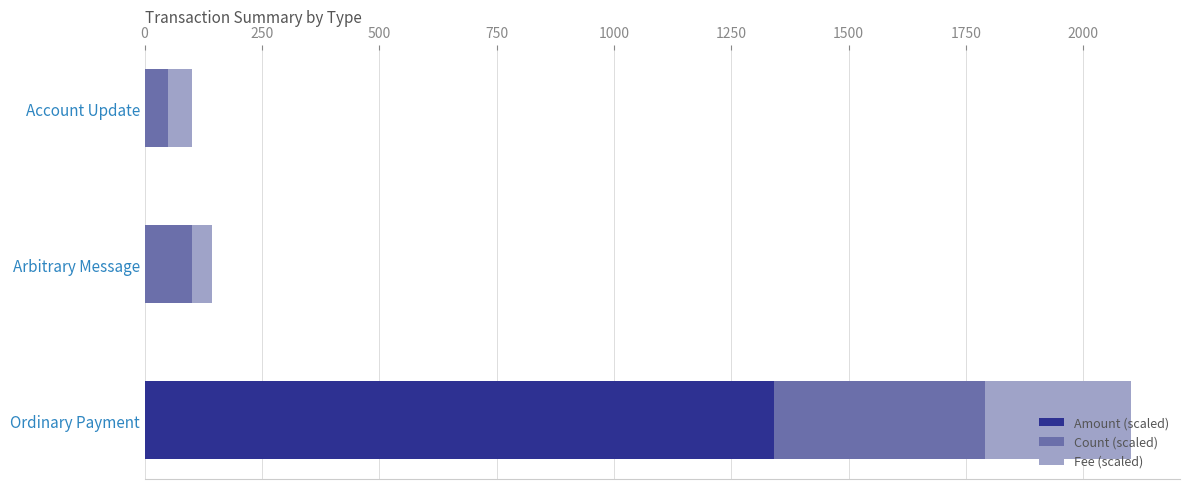

The value of Amount (scaled) at Ordinary Payment is 1340.1. True or false?

True